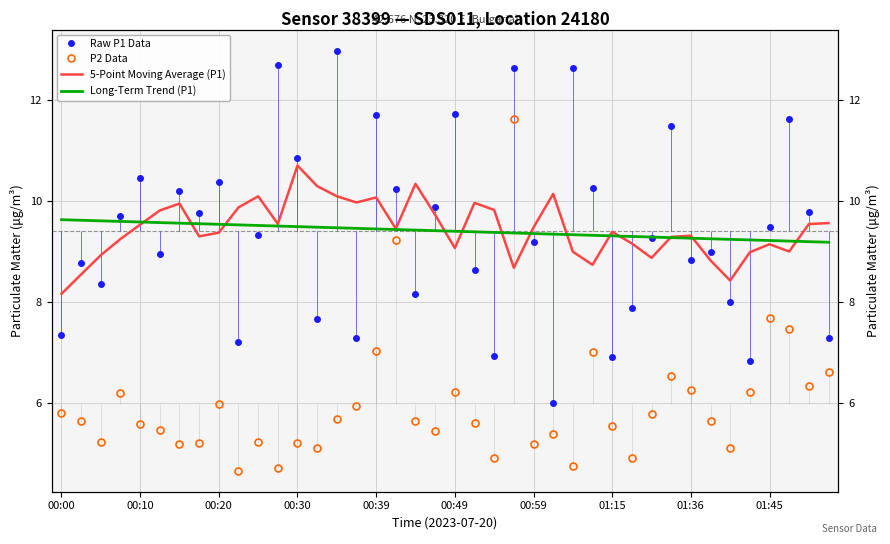

The value of 5-Point Moving Average (P1) at 18 is 16.3. True or false?

False